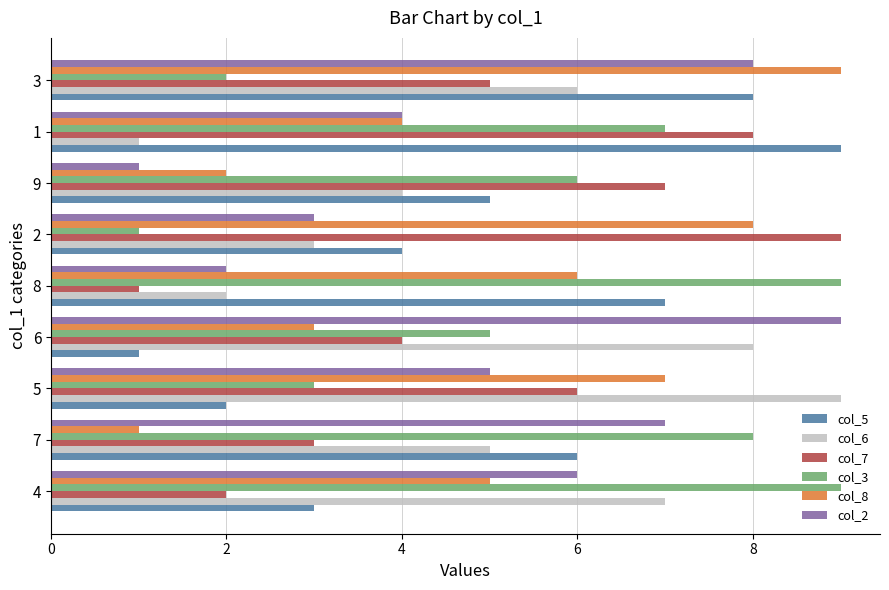

List the labels in order of col_2 value, smallest first.

9, 8, 2, 1, 5, 4, 7, 3, 6